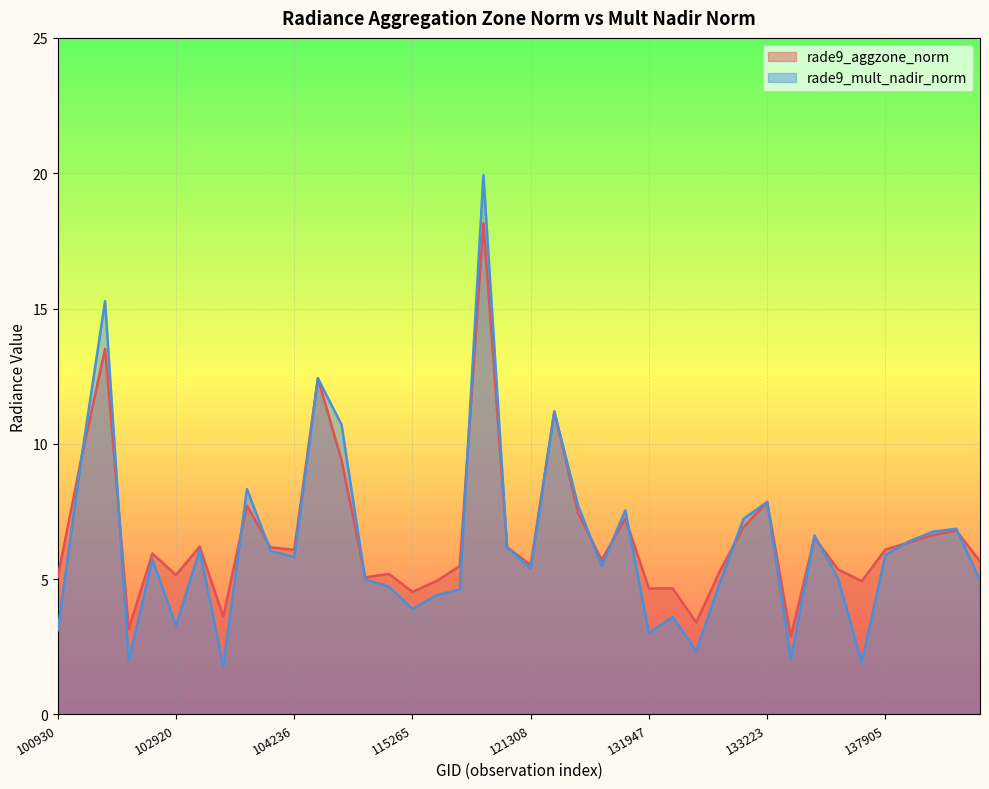

At which label does rade9_aggzone_norm first exceed 6?

102551